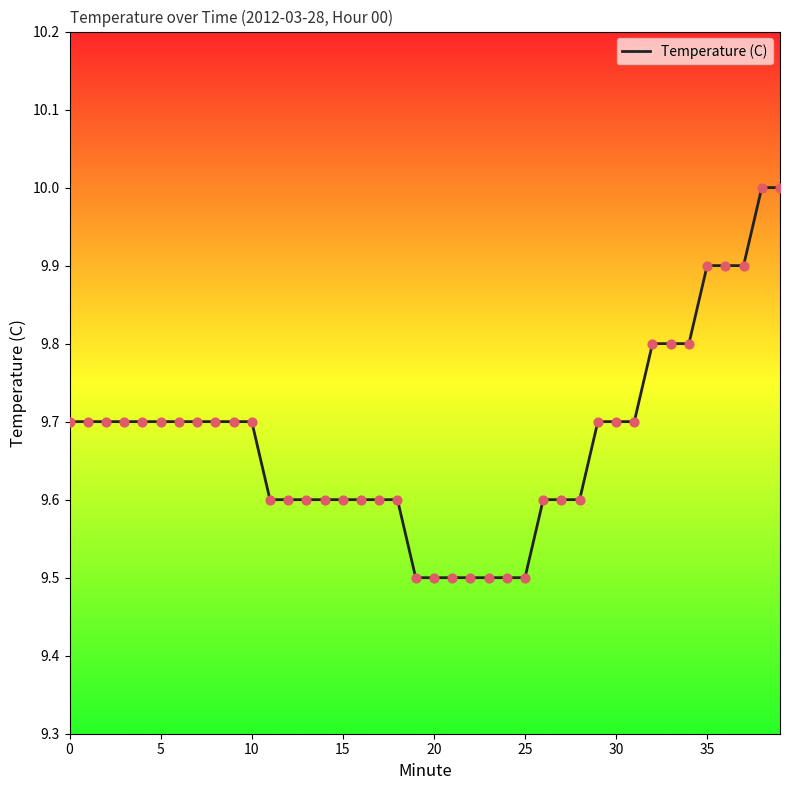

What is the difference between the maximum and minimum values?

0.5